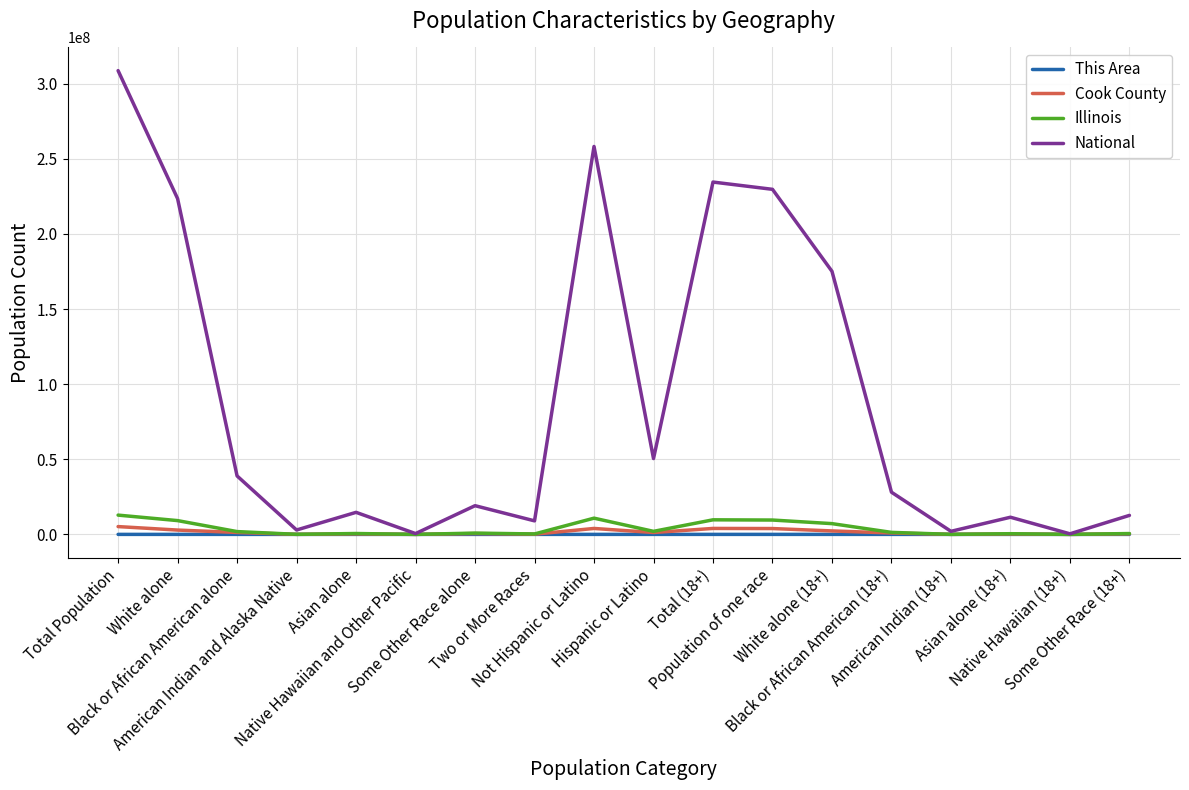

What value does the National series have at Some Other Race alone, to the nearest 50?

19107350